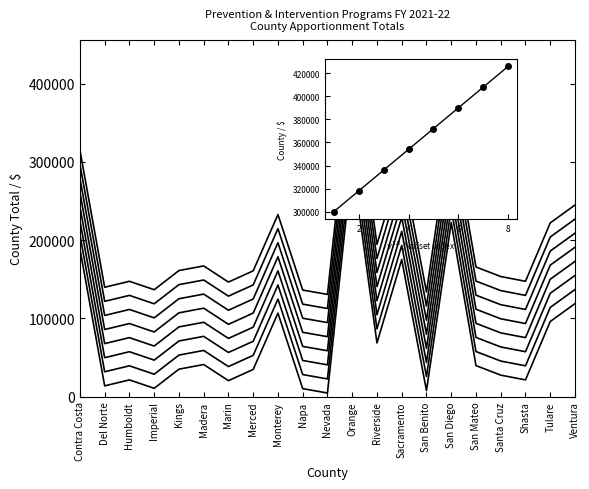

List the labels in order of value, largest first.

Orange, San Diego, Contra Costa, Sacramento, Ventura, Monterey, Tulare, Riverside, Madera, San Mateo, Kings, Merced, Santa Cruz, Humboldt, Shasta, Marin, Del Norte, Imperial, Napa, San Benito, Nevada